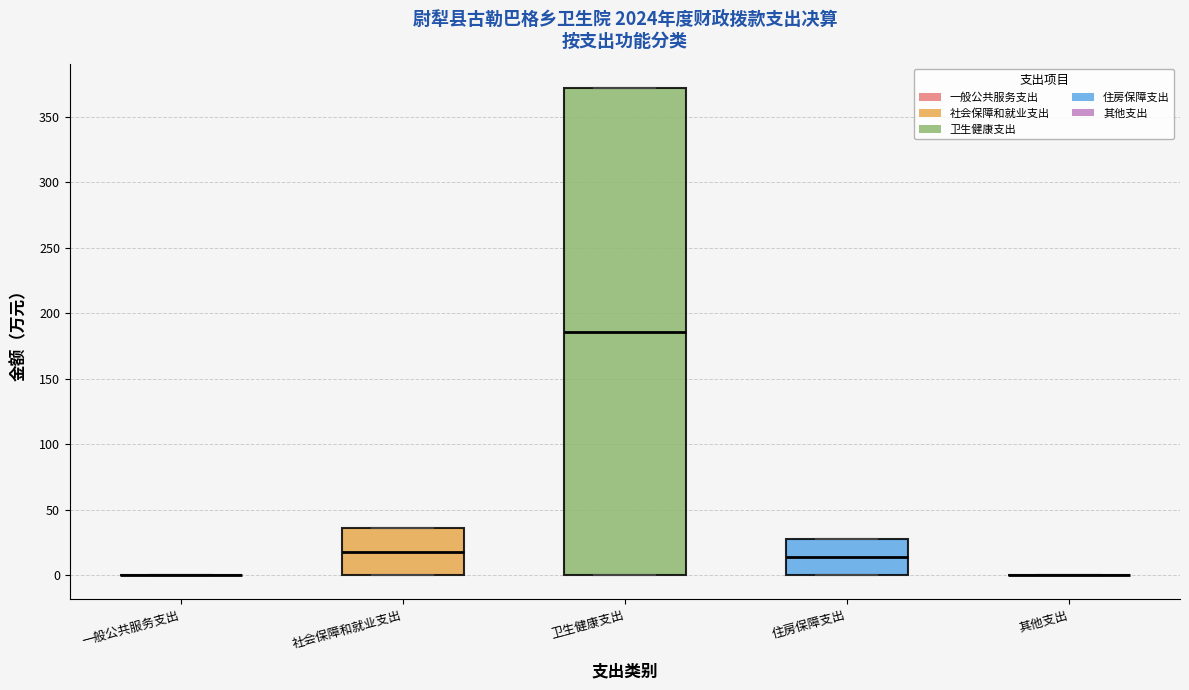

Reading left to right, transcribe this box plot: for each box, give where its median line is, the range the box spans, and where its two whiskers end, as read against the y-axis. The values are not printed on the chart, so give them approximately, as read against the axis.

一般公共服务支出: box collapsed to a line at 0, whiskers 0 to 0
社会保障和就业支出: median 20, box 0 to 35, whiskers 0 to 35
卫生健康支出: median 185, box 0 to 370, whiskers 0 to 370
住房保障支出: median 15, box 0 to 30, whiskers 0 to 30
其他支出: box collapsed to a line at 0, whiskers 0 to 0